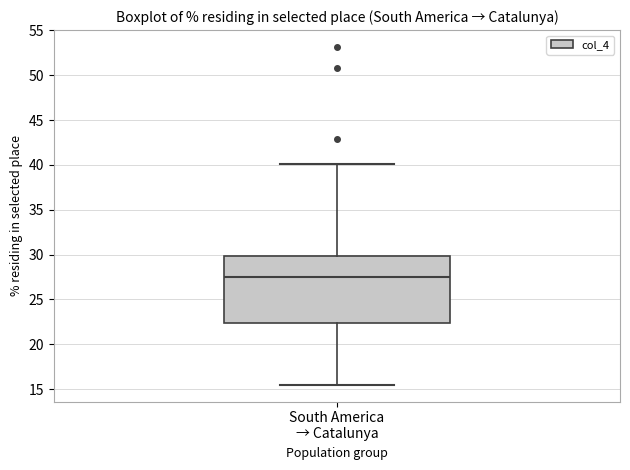

Read this box plot against the y-axis: the position of the median line, the range covered by the box, and the ends of both whiskers. The values are not printed on the chart, so give them approximately, as read against the axis.

median 27.5, box 22.5 to 30.0, whiskers 15.5 to 40.0